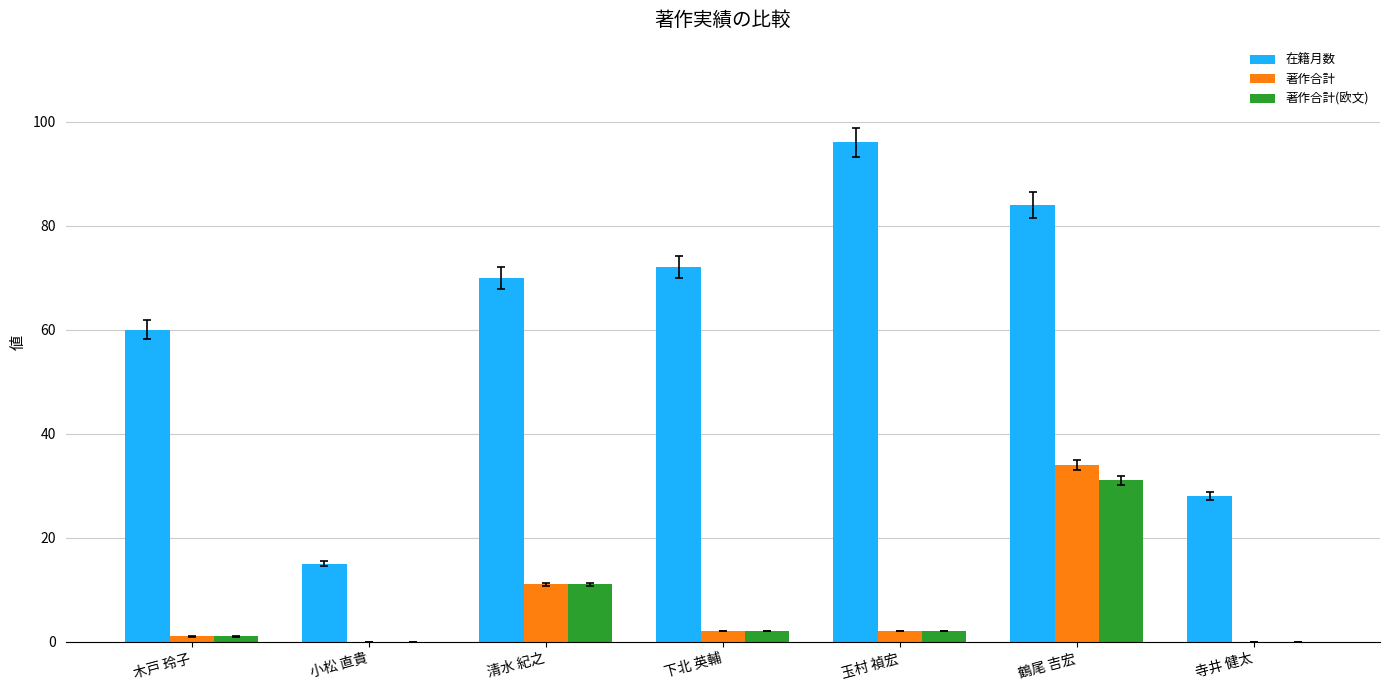

The 在籍月数 series shows 51 at 玉村 禎宏. True or false?

False